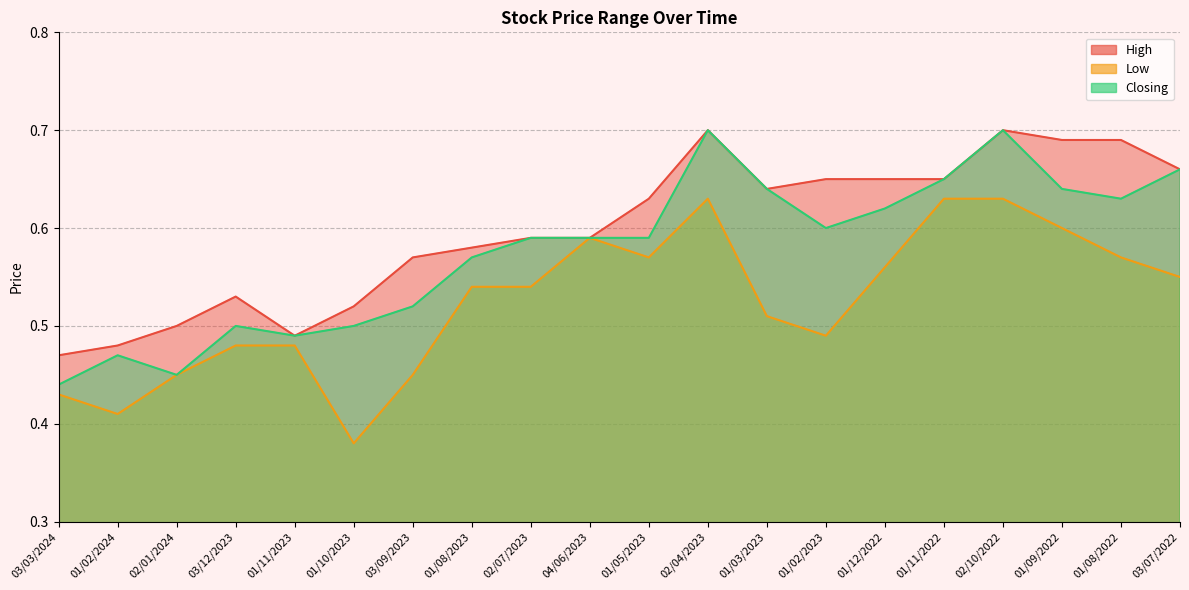

What is the spread (max minus min) of values at 01/12/2022?

0.1